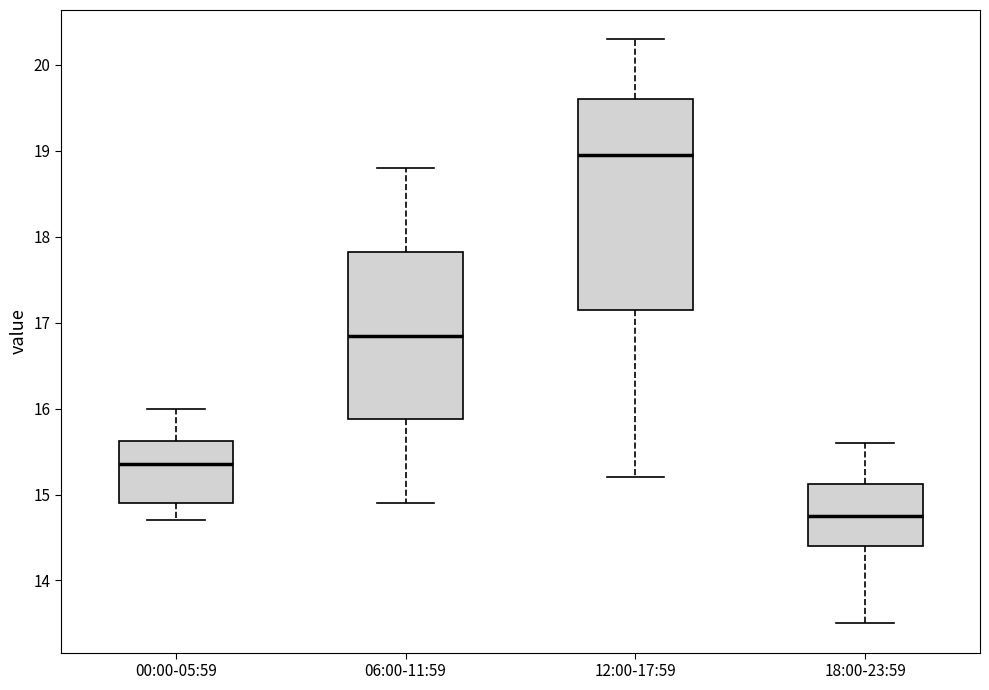

Where does the upper whisker of the box for 12:00-17:59 end on the y-axis? The values are not printed on the chart, so give them approximately, as read against the axis.

20.3